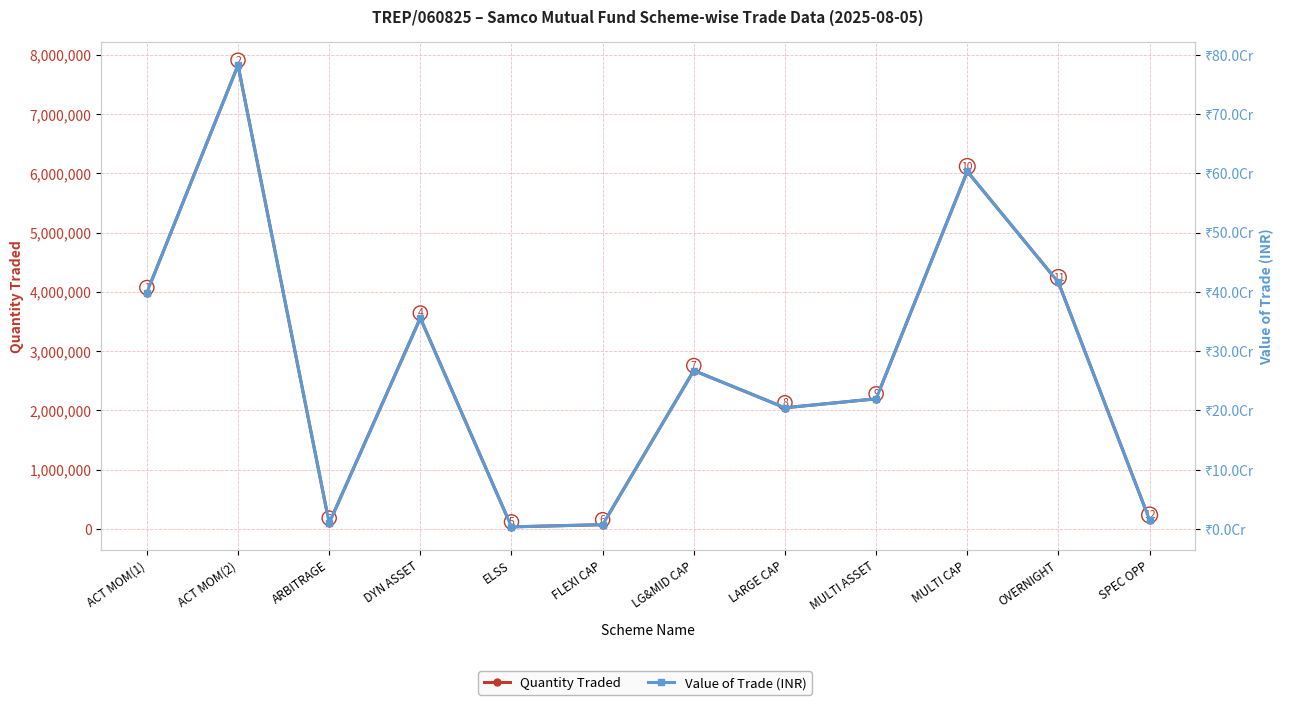

True or false: Quantity Traded has more than 0 interior local peaks.

True